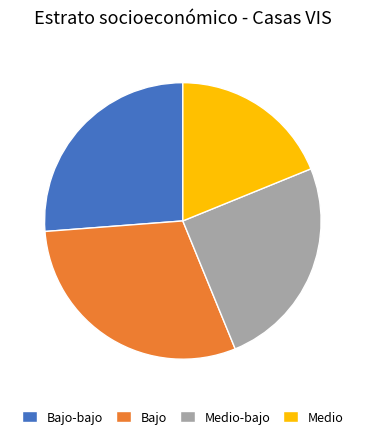

Do Medio and Bajo together represent more than half of the pie?

No